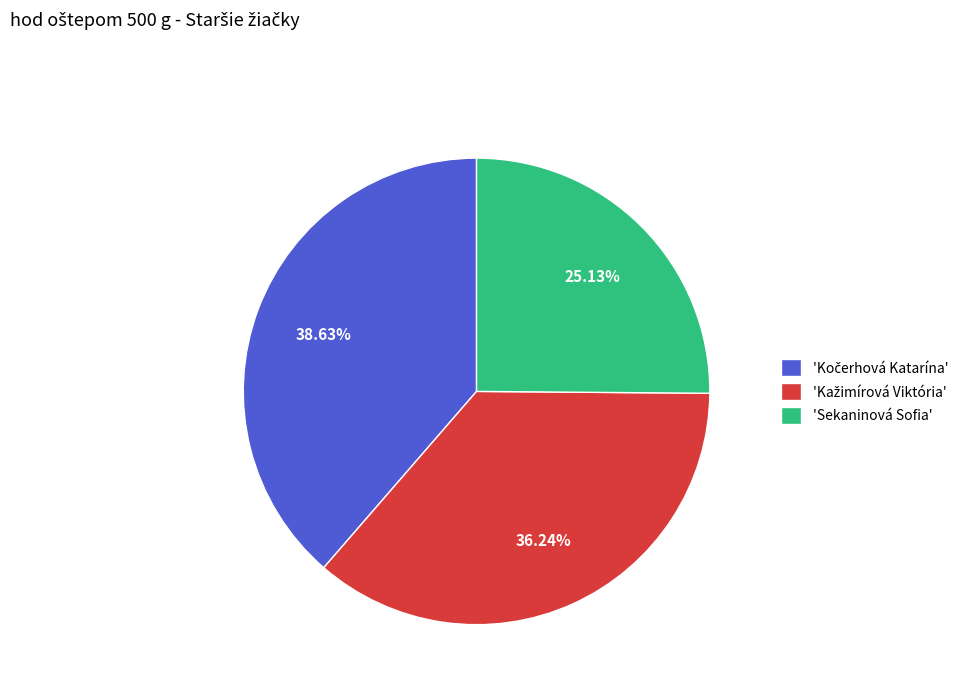

Is 'Sekaninová Sofia' the majority of the pie?

No